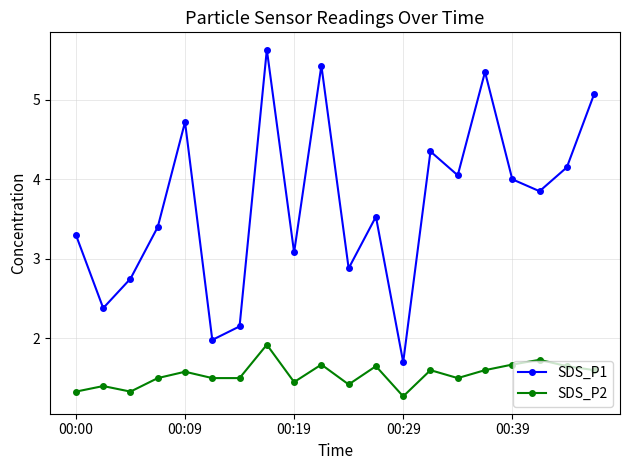

True or false: SDS_P1 and SDS_P2 cross at least once.

False